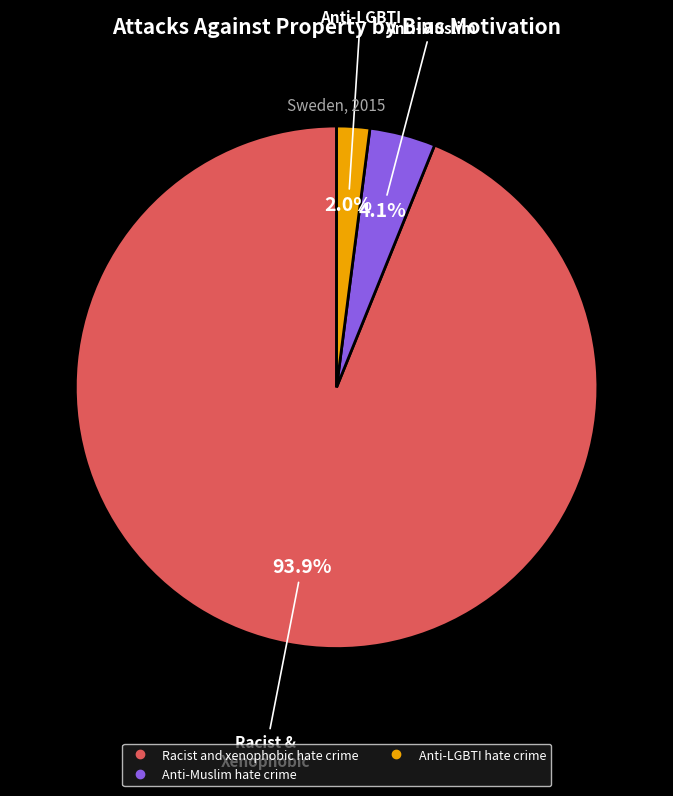

How many segments does this pie chart have?

3